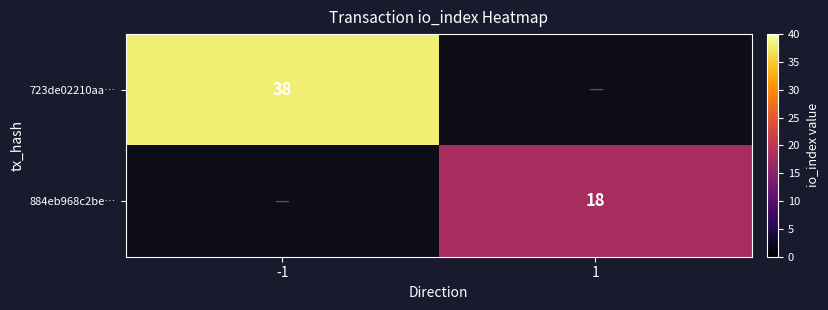

True or false: 884eb968c2be… has a value of 18 at 1.

True